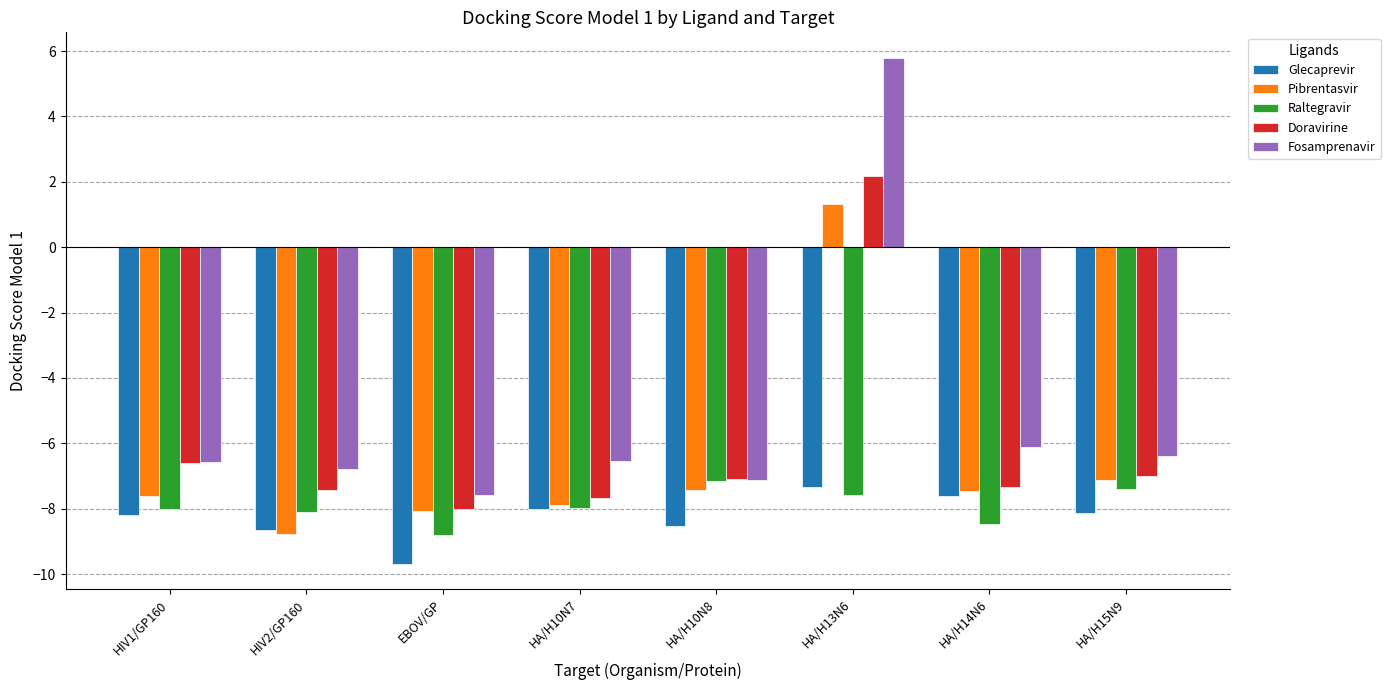

How many values in Pibrentasvir are above zero?

1